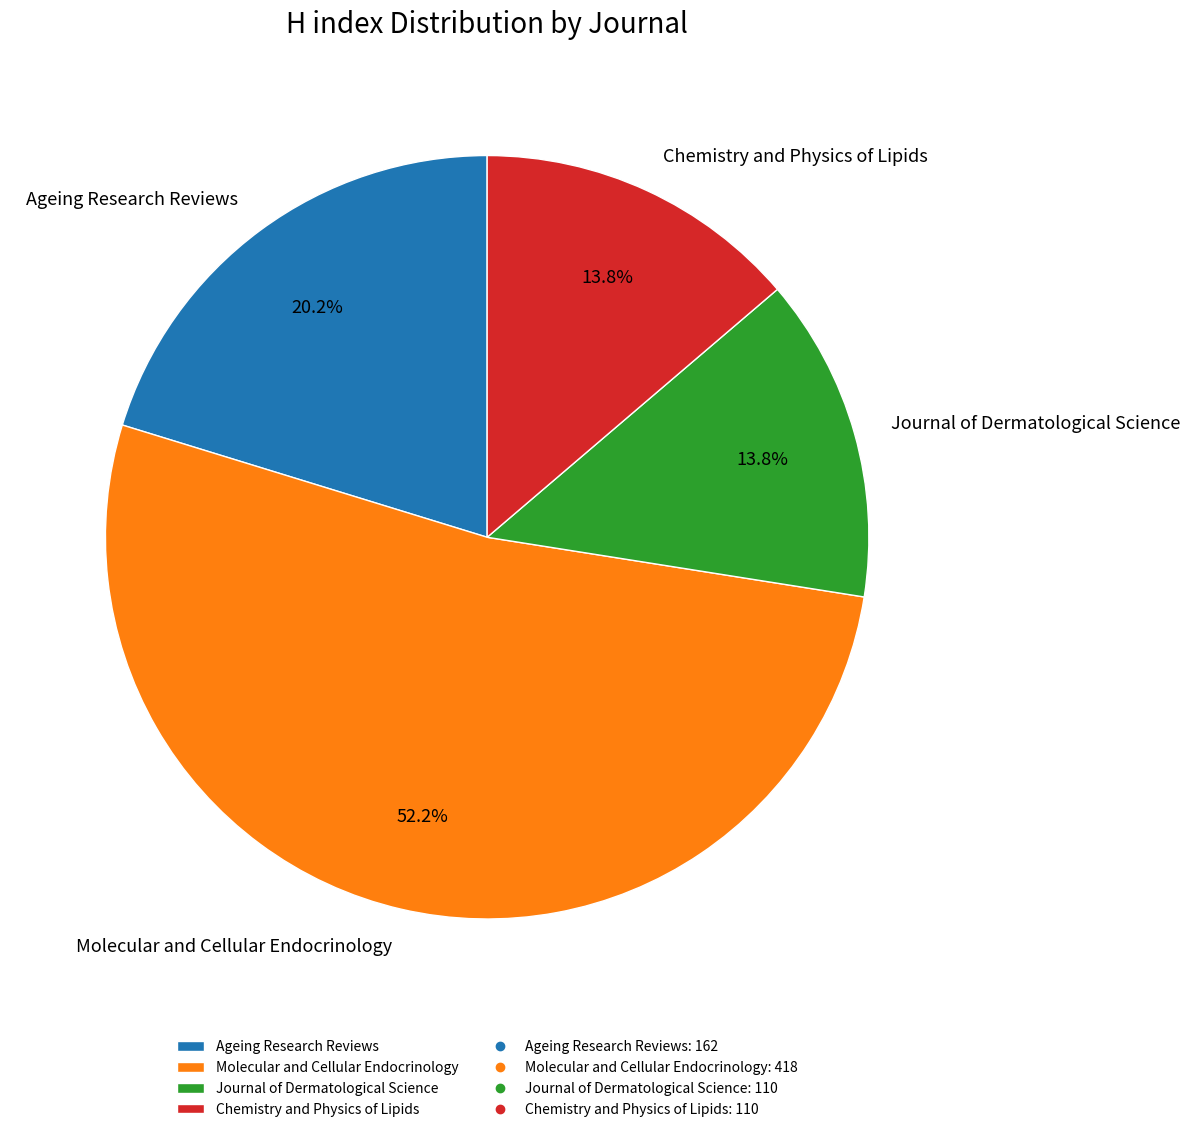

What is the ratio of the value at Chemistry and Physics of Lipids to the value at Ageing Research Reviews?

0.7